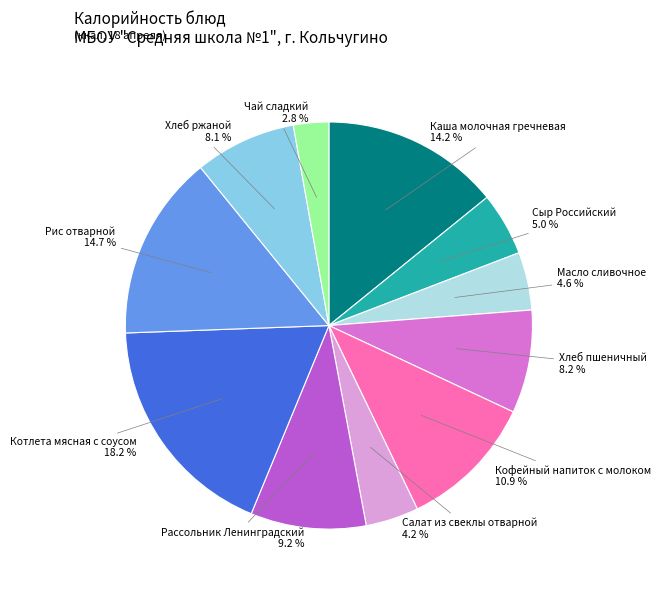

To the nearest percent, what is the average slice percentage?

9%